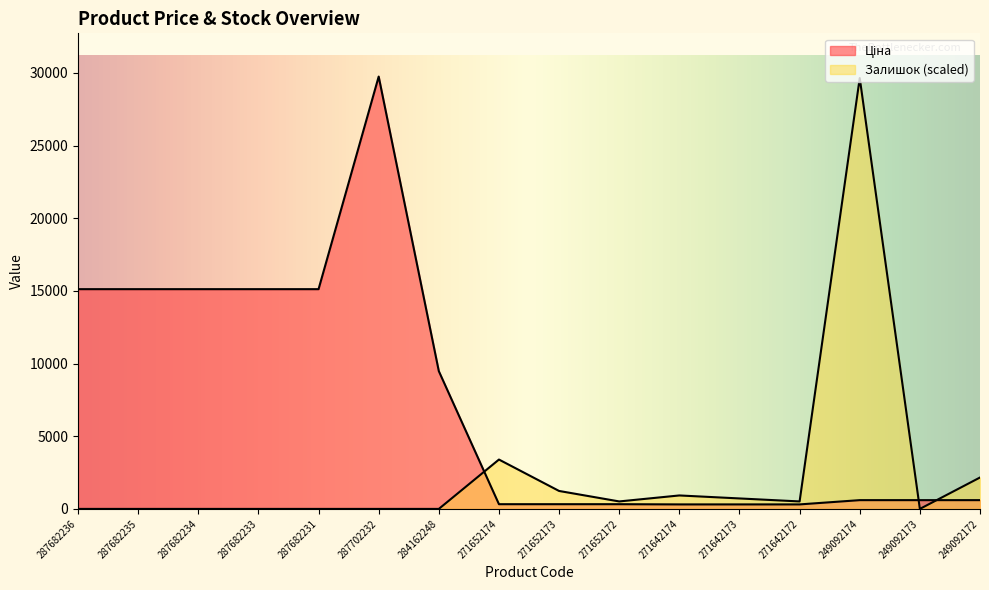

Reading left to right, transcribe all the data shown in this chart.

Ціна: 287682236=15120.0	287682235=15120.0	287682234=15120.0	287682233=15120.0	287682231=15120.0	287702232=29747.2	284162248=9480.1	271652174=324.8	271652173=324.8	271652172=324.8	271642174=310.3	271642173=310.3	271642172=310.3	249092174=603.7	249092173=603.7	249092172=603.7
Залишок: 287682236=0.0	287682235=0.0	287682234=0.0	287682233=0.0	287682231=0.0	287702232=0.0	284162248=0.0	271652174=3396.7	271652173=1235.2	271652172=514.7	271642174=926.4	271642173=720.5	271642172=514.7	249092174=29644.3	249092173=0.0	249092172=2161.6